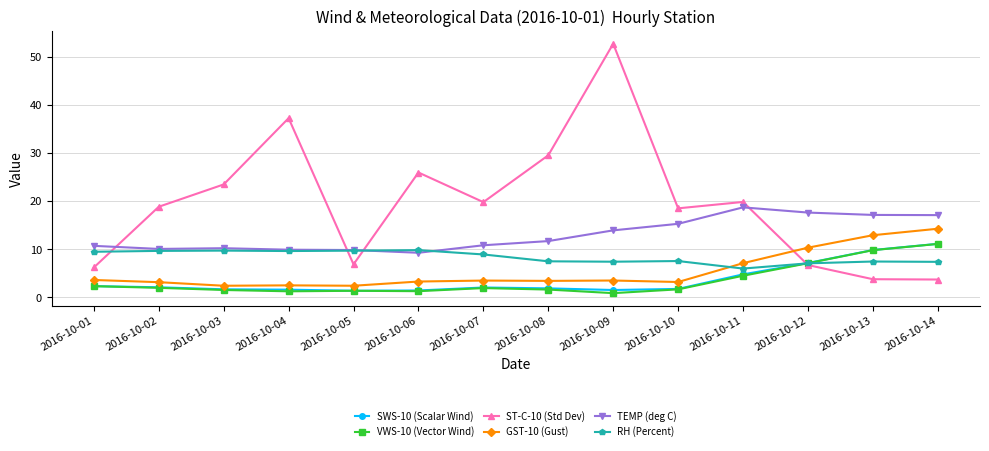

Is it true that SWS-10 (Scalar Wind) equals 1.9 at 2016-10-08?

True